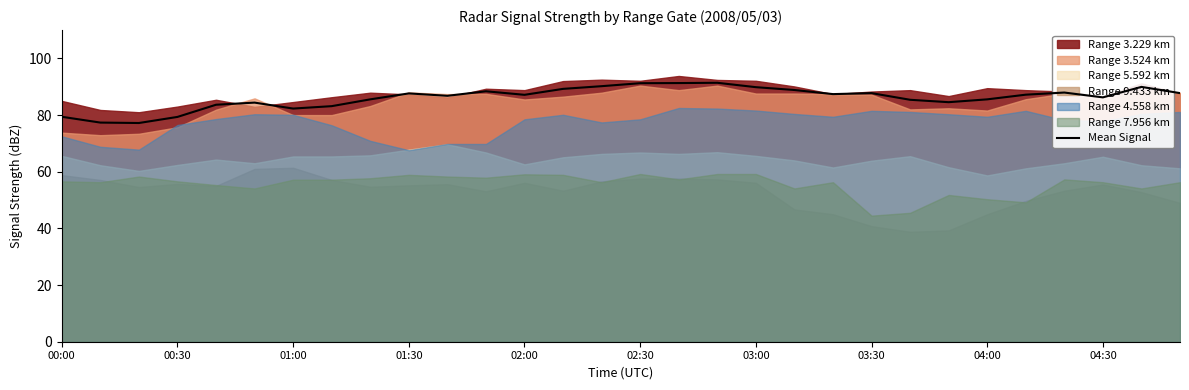

What is the change in value from 17 to 28?

-1.5